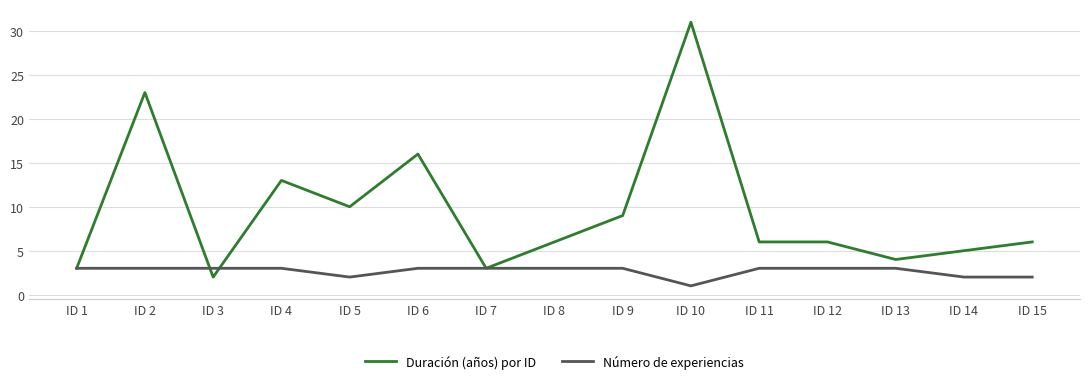

Reading right to left, transcribe all the data shown in this chart.

Duración (años) por ID: ID 15=6	ID 14=5	ID 13=4	ID 12=6	ID 11=6	ID 10=31	ID 9=9	ID 8=6	ID 7=3	ID 6=16	ID 5=10	ID 4=13	ID 3=2	ID 2=23	ID 1=3
Número de experiencias: ID 15=2	ID 14=2	ID 13=3	ID 12=3	ID 11=3	ID 10=1	ID 9=3	ID 8=3	ID 7=3	ID 6=3	ID 5=2	ID 4=3	ID 3=3	ID 2=3	ID 1=3